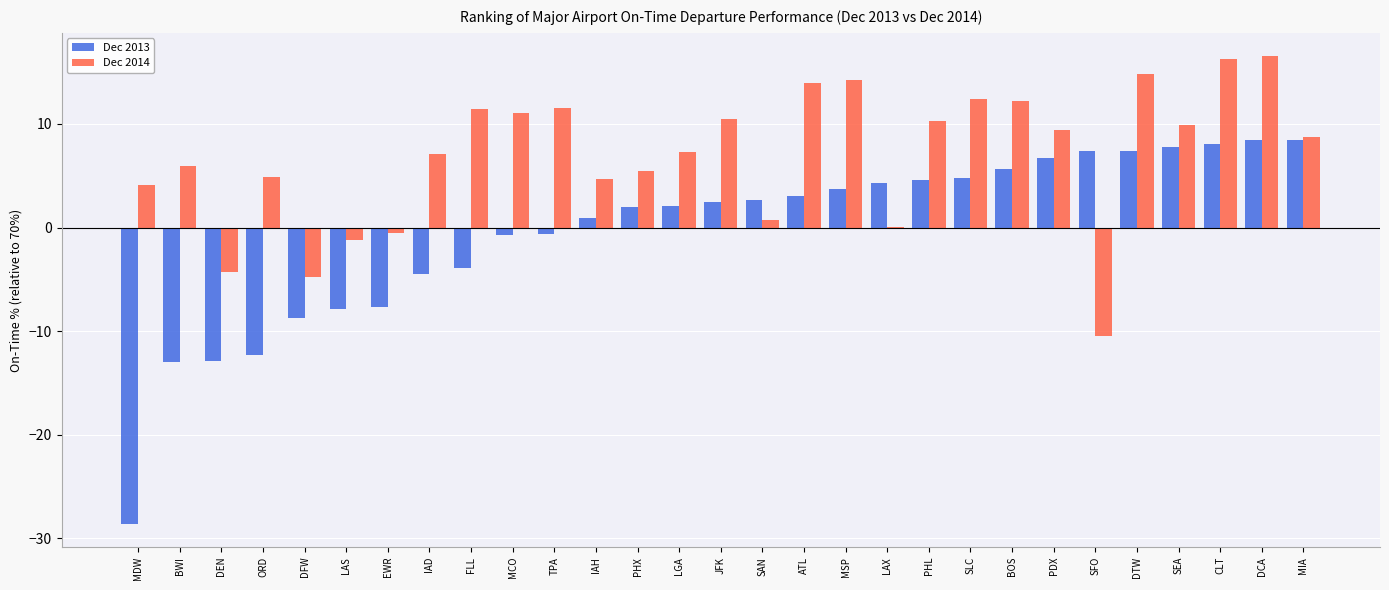

Which series changed the most between FLL and PHL?

Dec 2013